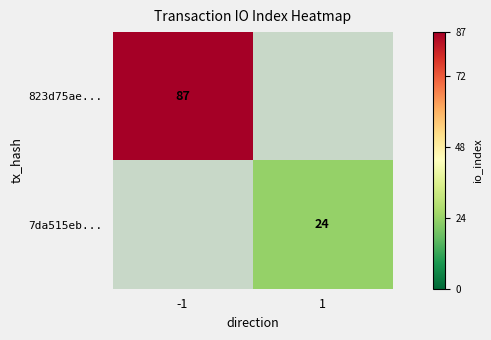

True or false: 7da515eb... has a value of 24 at 1.

True